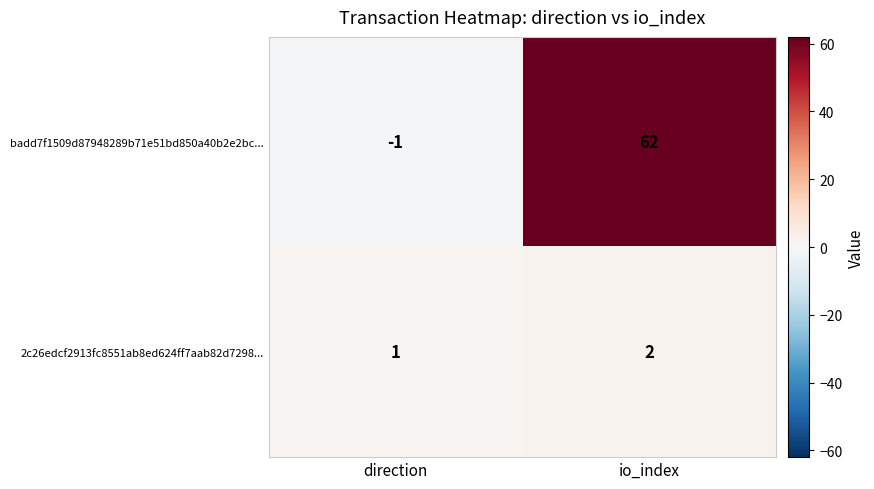

Rank the series at direction from highest to lowest value.

2c26edcf2913fc8551ab8ed624ff7aab82d7298..., badd7f1509d87948289b71e51bd850a40b2e2bc...